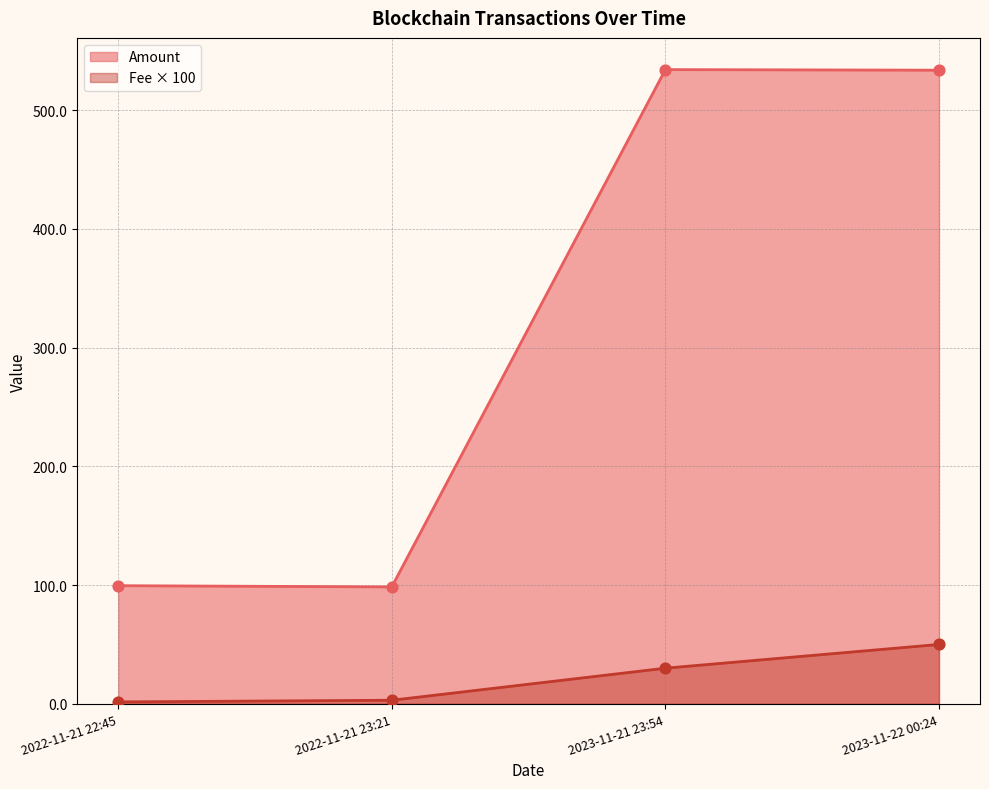

Which series has the largest Y range (max minus min)?

Amount